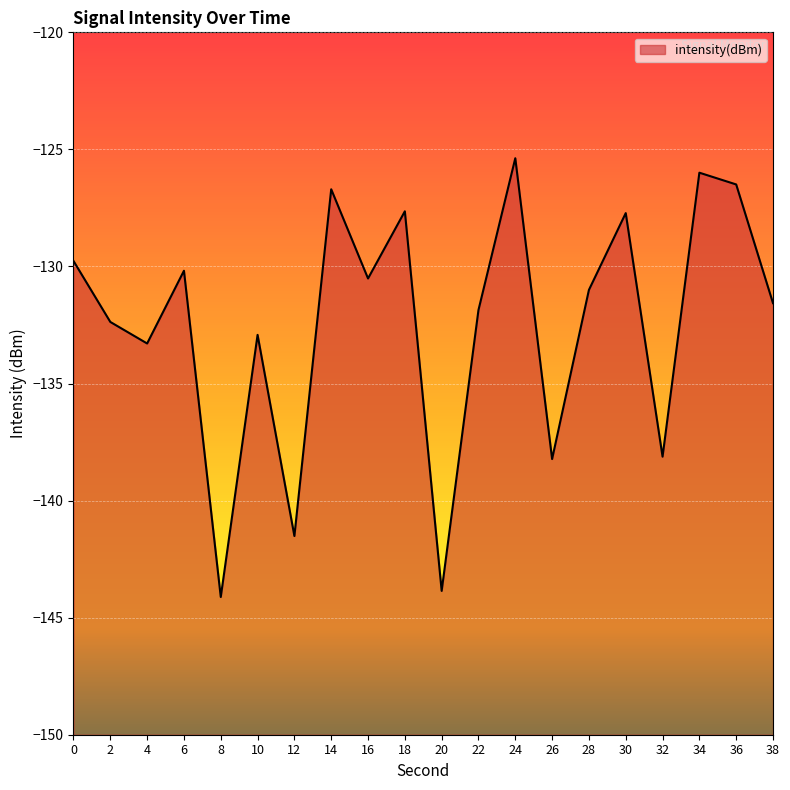

At which label is the value closest to -134?

4